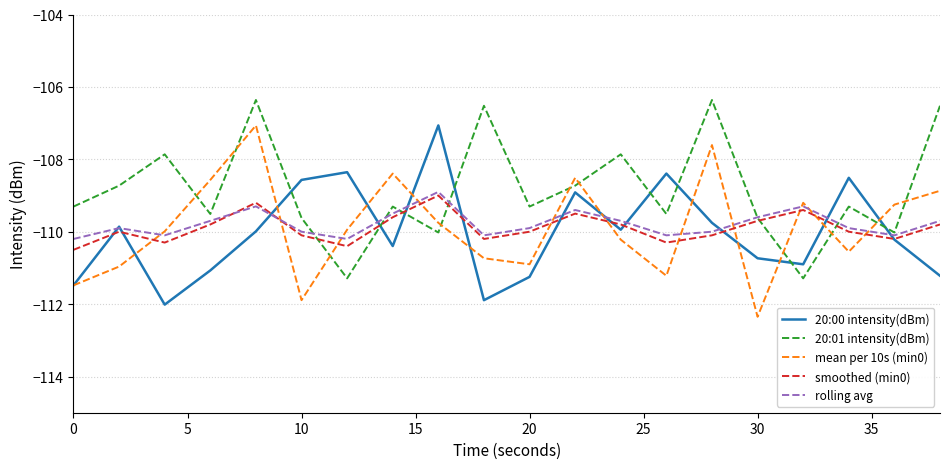

What is the lowest value of the smoothed (min0) series?

-110.5